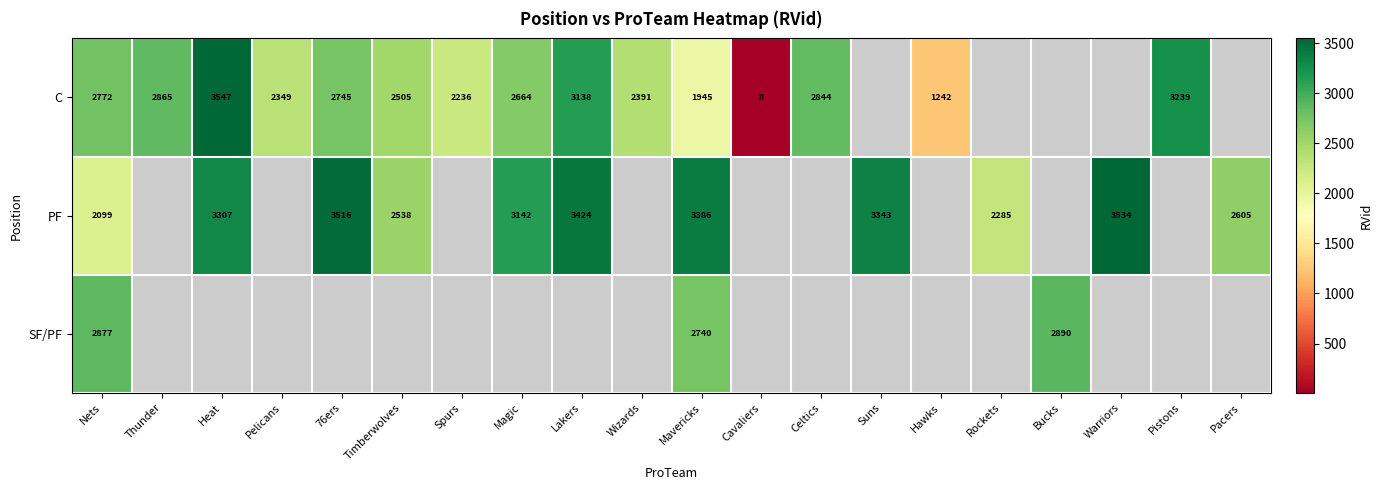

At which category is the sum across all series the highest?

Mavericks